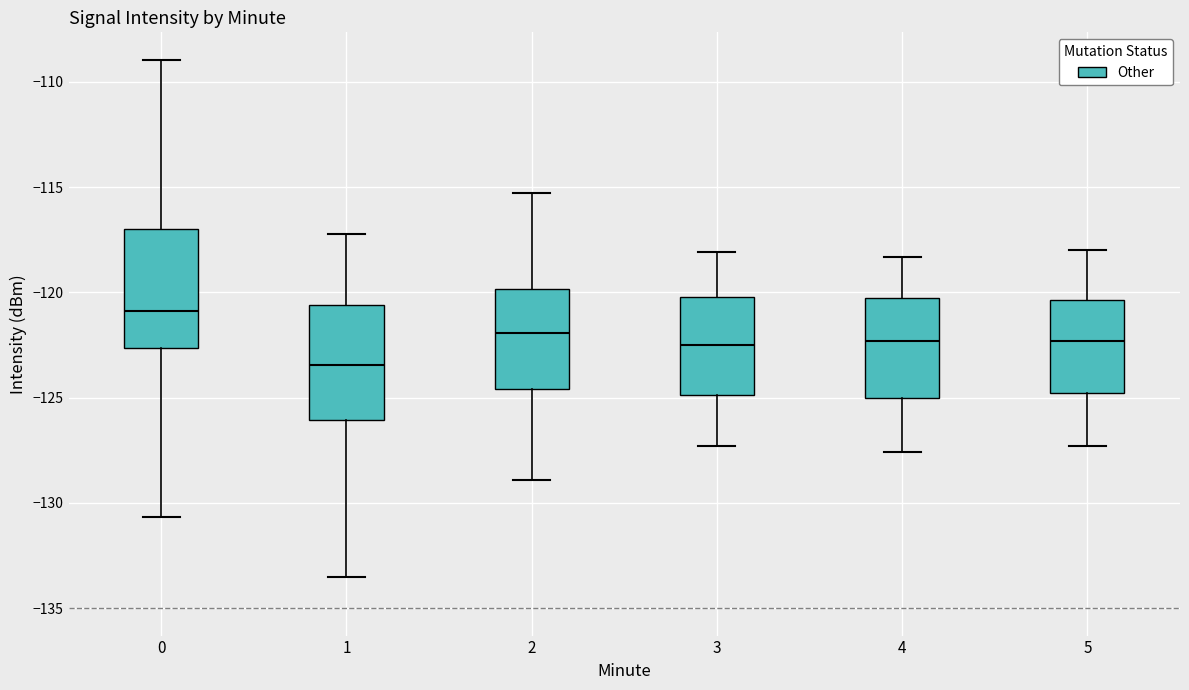

Which box's median line is the highest?

0